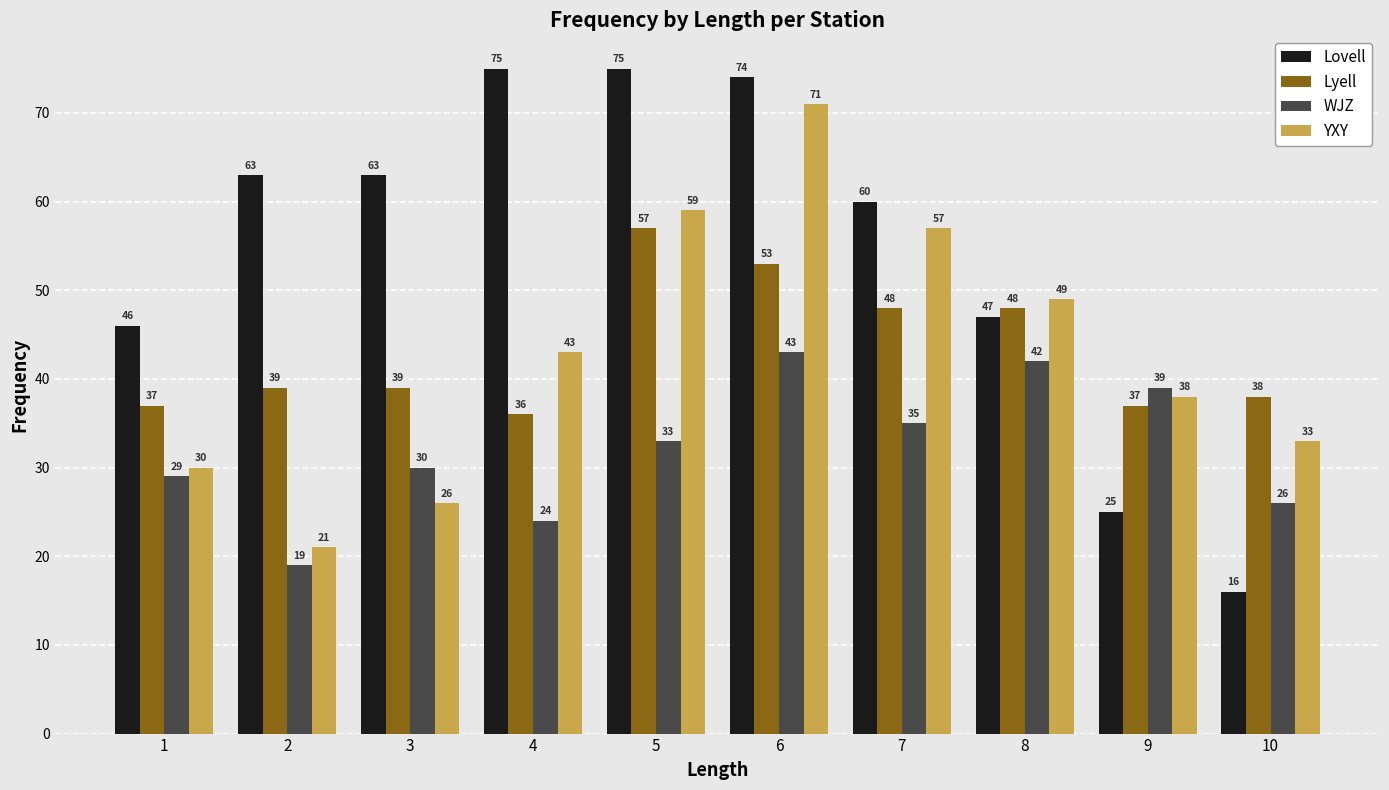

What is the smallest value displayed?

16